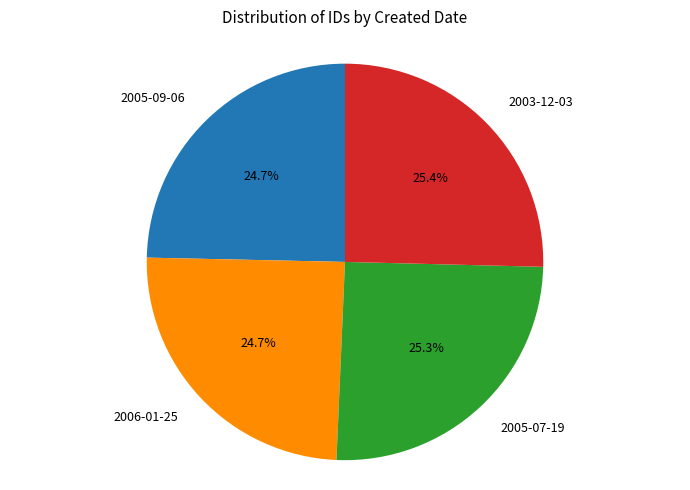

Does 2005-07-19 account for over 50% of the chart?

No